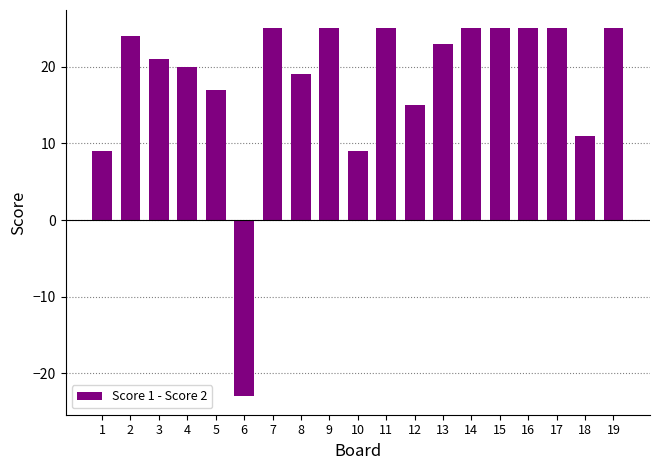

True or false: the data shows 31 at 8.

False